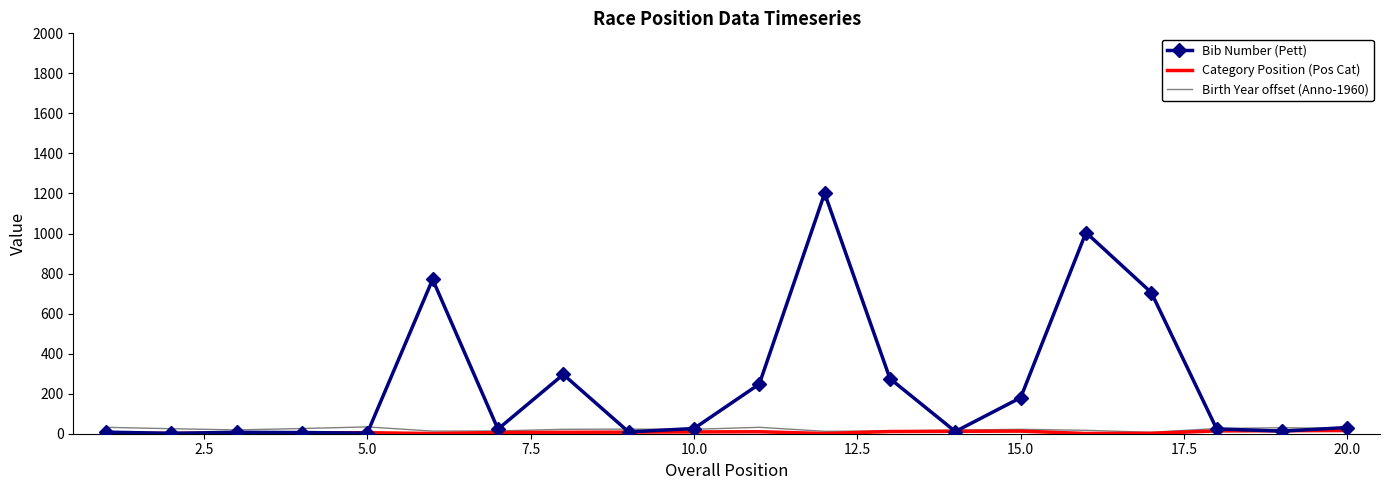

True or false: Birth Year offset (Anno-1960) has more than 1 points higher than both neighbors.

True